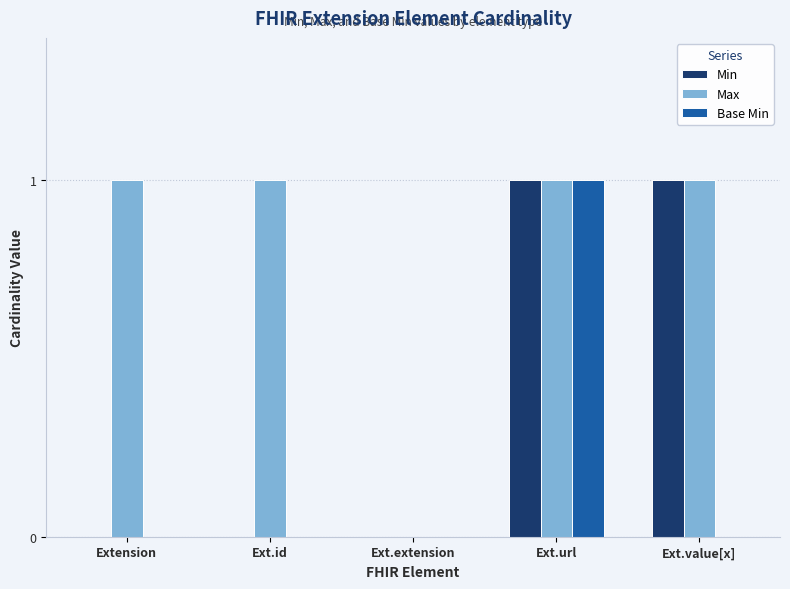

Reading right to left, list all the values displayed in this chart.

Min: Ext.value[x]=1	Ext.url=1	Ext.extension=0	Ext.id=0	Extension=0
Max: Ext.value[x]=1	Ext.url=1	Ext.extension=0	Ext.id=1	Extension=1
Base Min: Ext.value[x]=0	Ext.url=1	Ext.extension=0	Ext.id=0	Extension=0